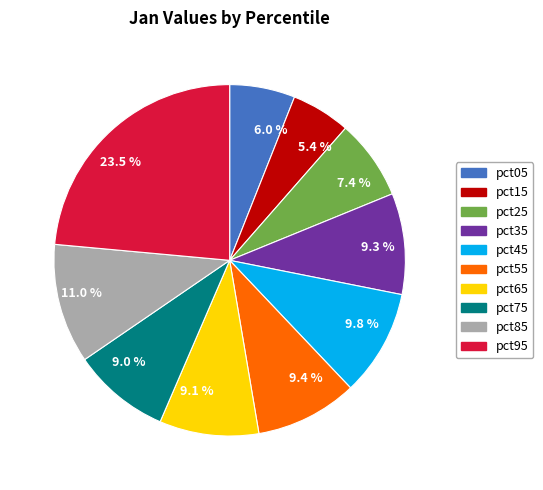

Combined, what portion of the pie is pct35 and pct55?

18.7%